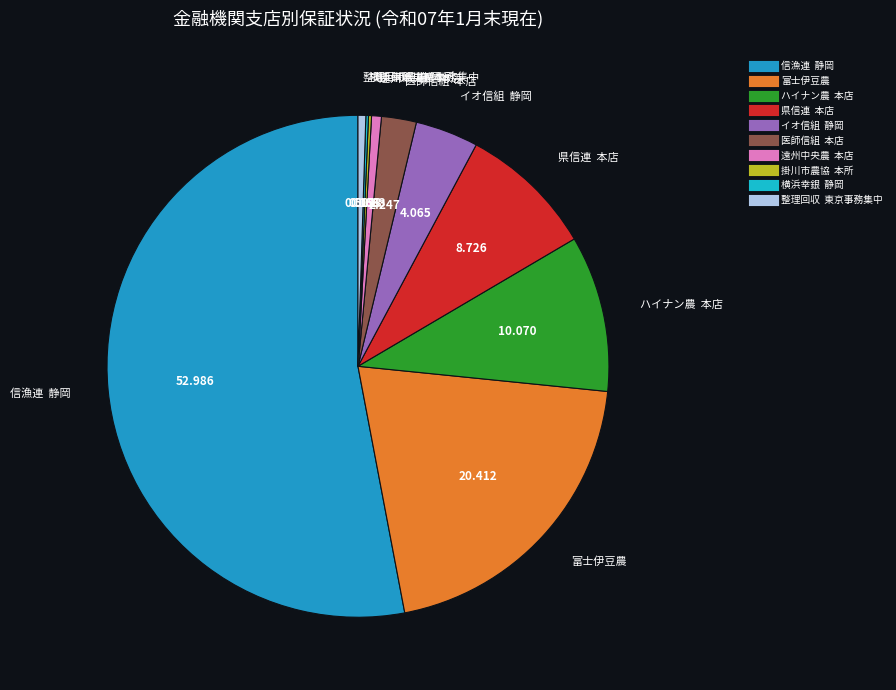

Is the sum of 富士伊豆農 and 信漁連 静岡 greater than half?

Yes